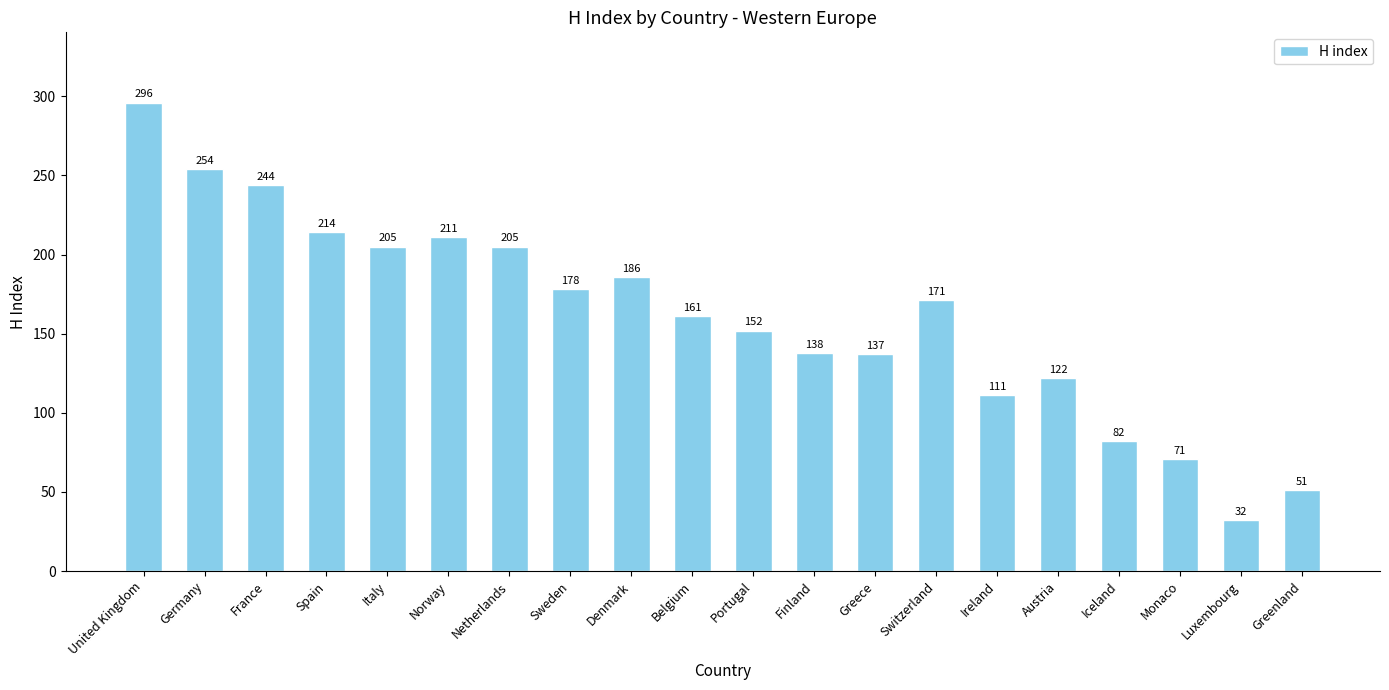

What is the label of the 3rd bar from the left?

France